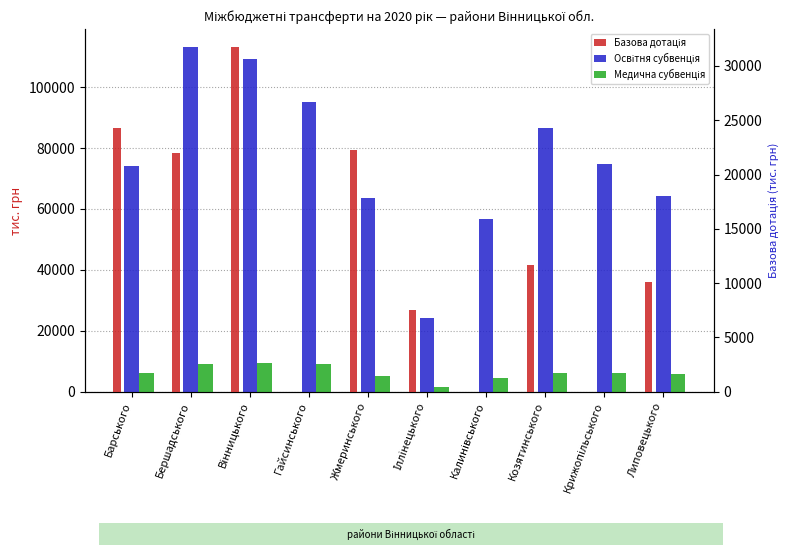

What is the difference between the highest and lowest values at Гайсинського?

95234.5